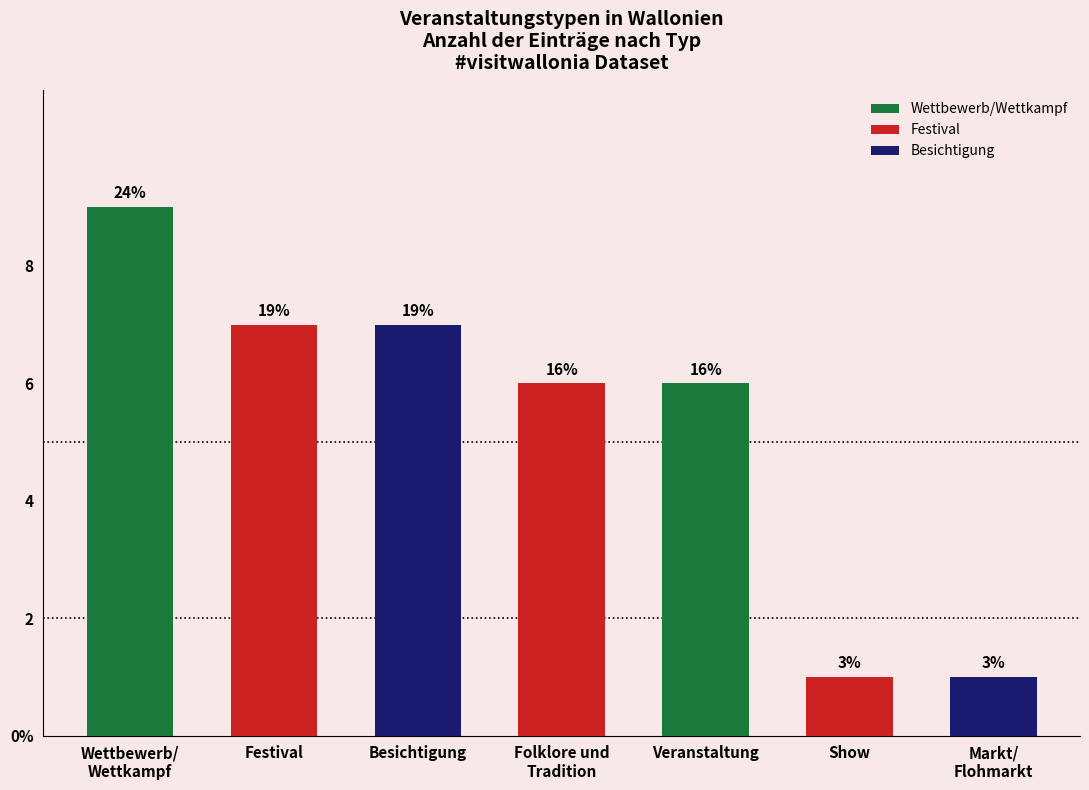

Which category has the lowest value across all series?

Show